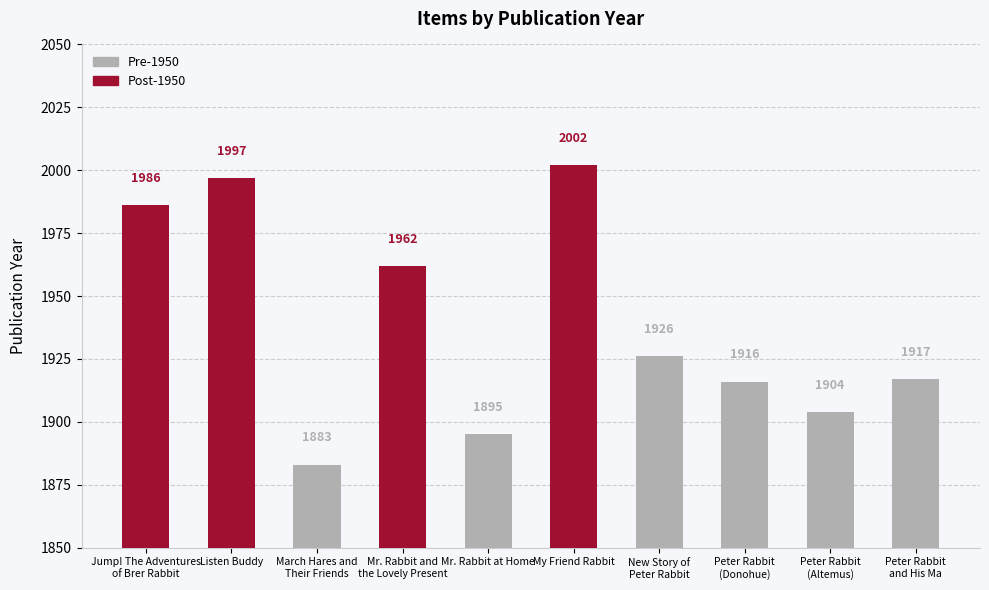

List the labels in order of value, smallest first.

March Hares and
Their Friends, Mr. Rabbit at Home, Peter Rabbit
(Altemus), Peter Rabbit
(Donohue), Peter Rabbit
and His Ma, New Story of
Peter Rabbit, Mr. Rabbit and
the Lovely Present, Jump! The Adventures
of Brer Rabbit, Listen Buddy, My Friend Rabbit